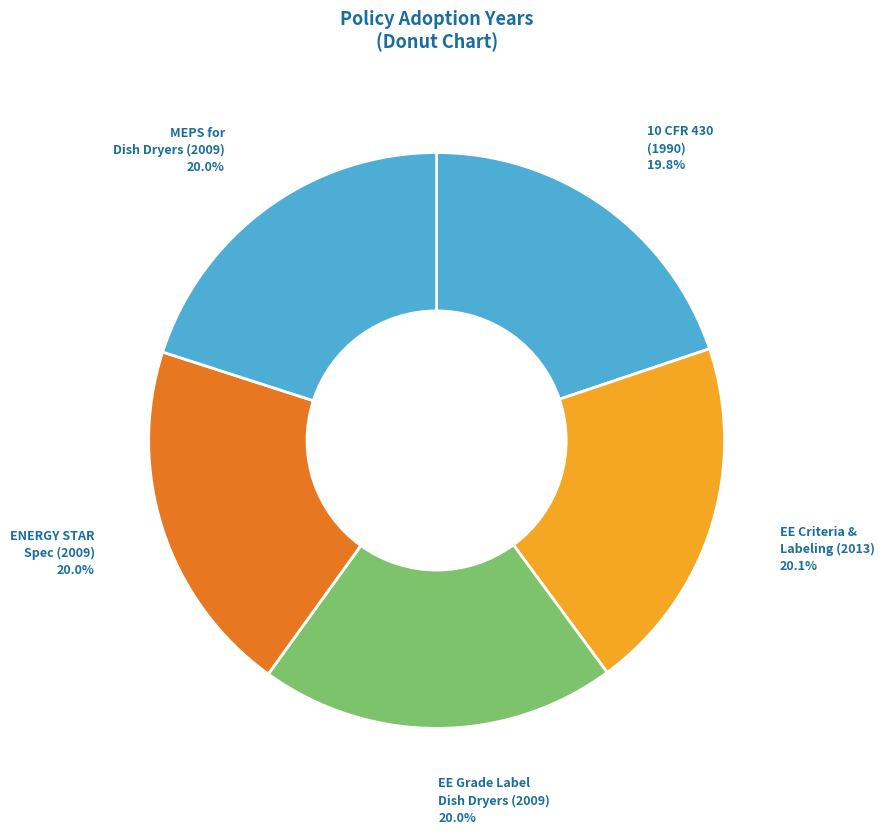

Is there a majority slice in this chart?

No